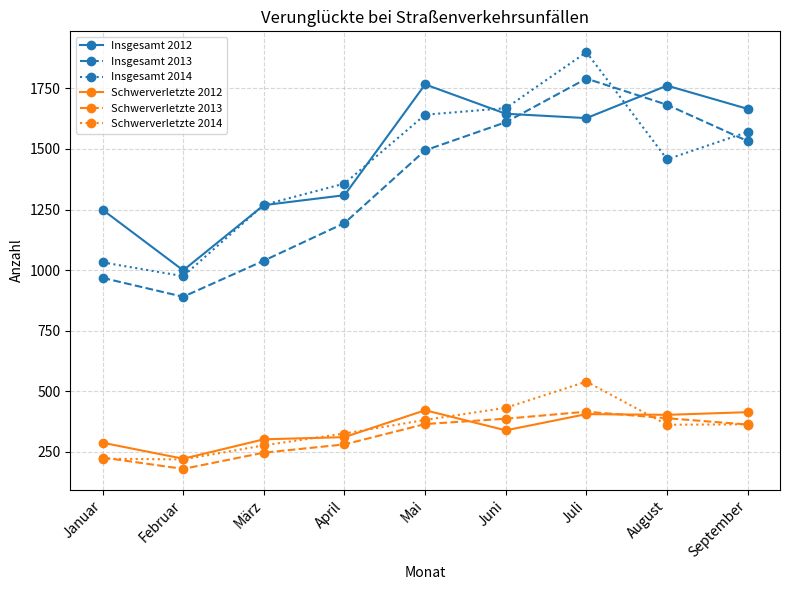

Which series has the widest spread of values?

Insgesamt 2014